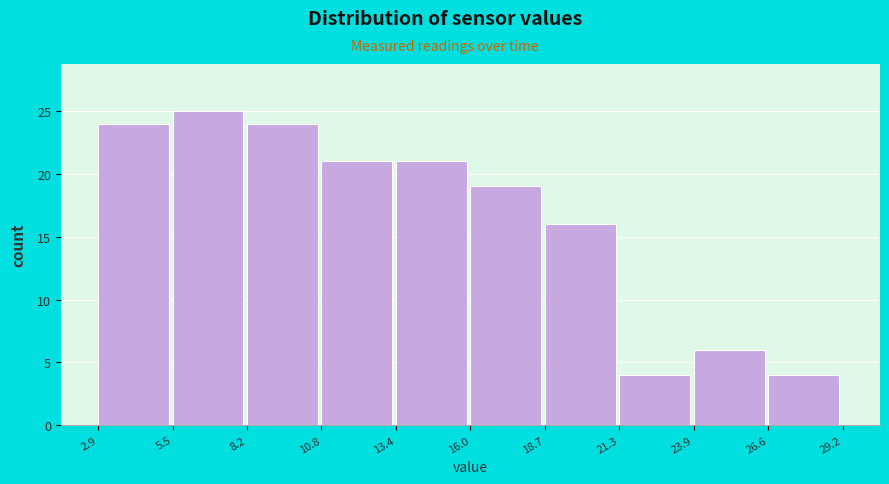

Which range on the x-axis has the tallest bar?

5.5 to 8.2